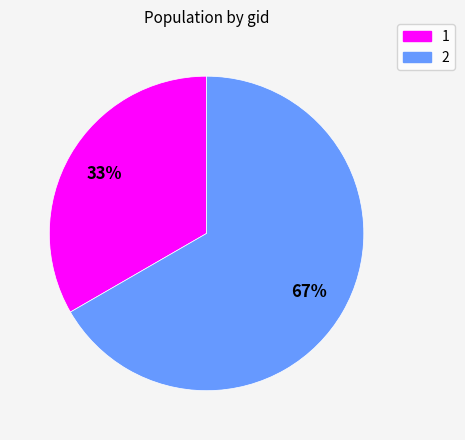

Which slice is the smallest?

1